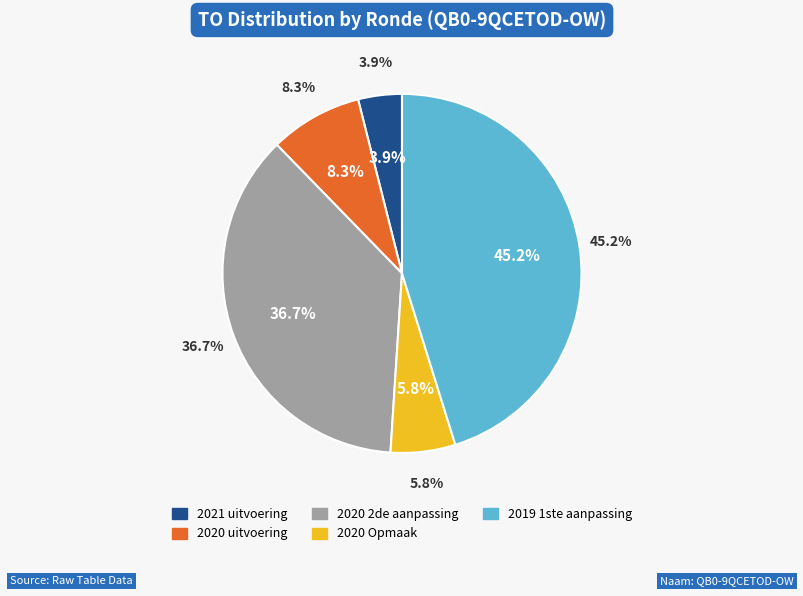

To the nearest percent, what percentage of the pie is 2020 2de aanpassing - goedgekeurd?

37%